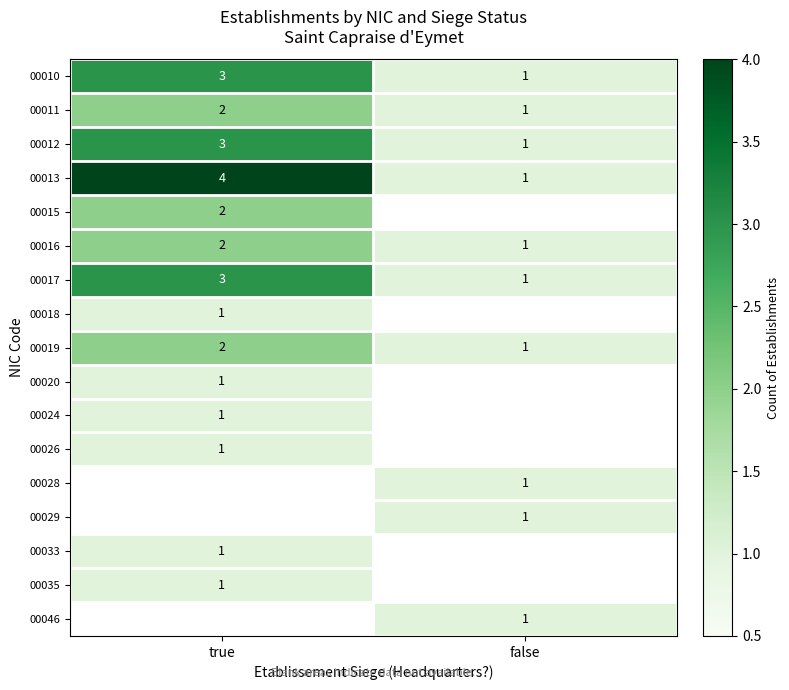

Where is 00013 nearest to the value 2?

false